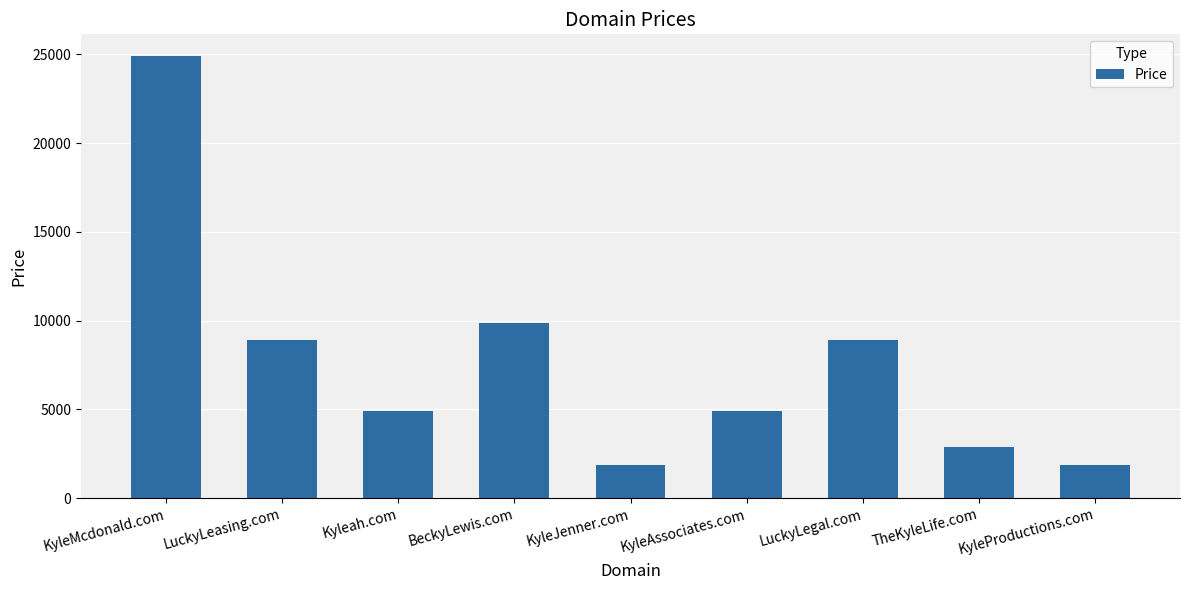

Count the number of categories in the chart.

9